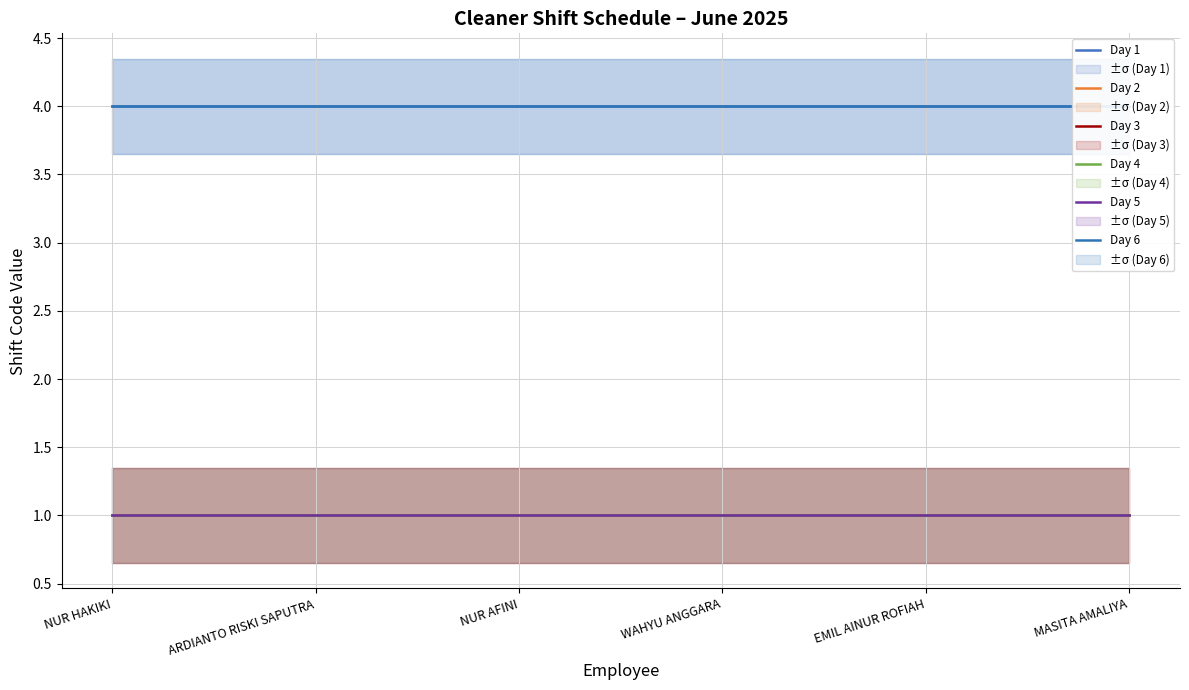

At which category is the sum across all series the highest?

NUR HAKIKI